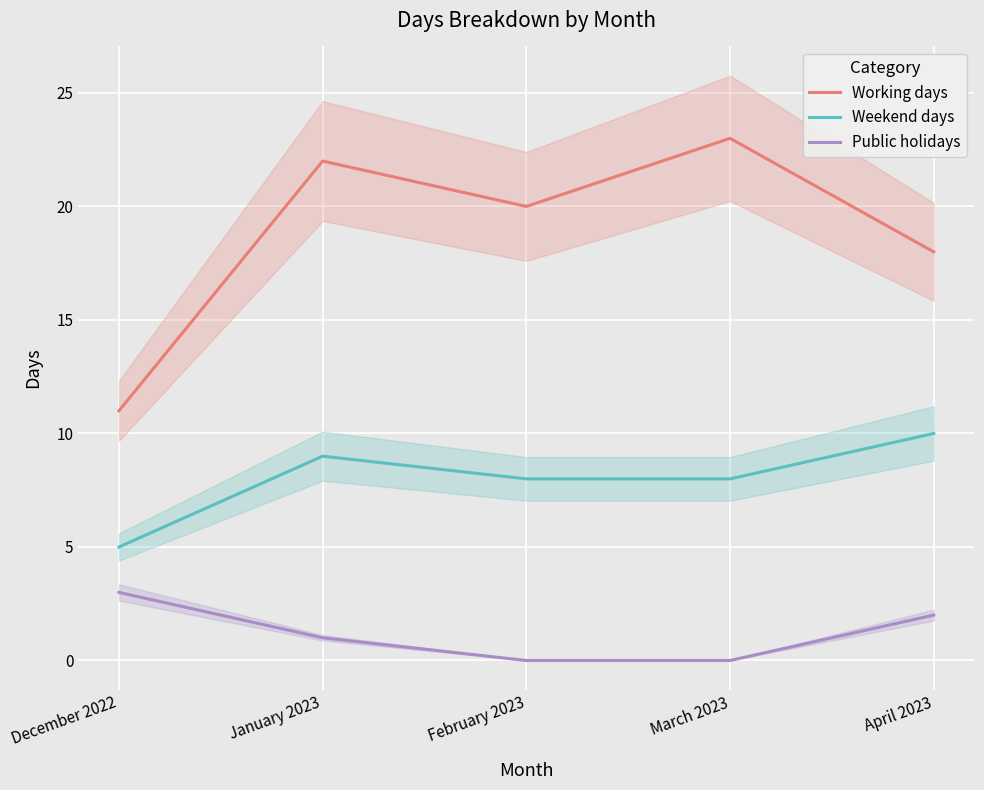

At March 2023, list the series in order from smallest to largest.

Public holidays, Weekend days, Working days